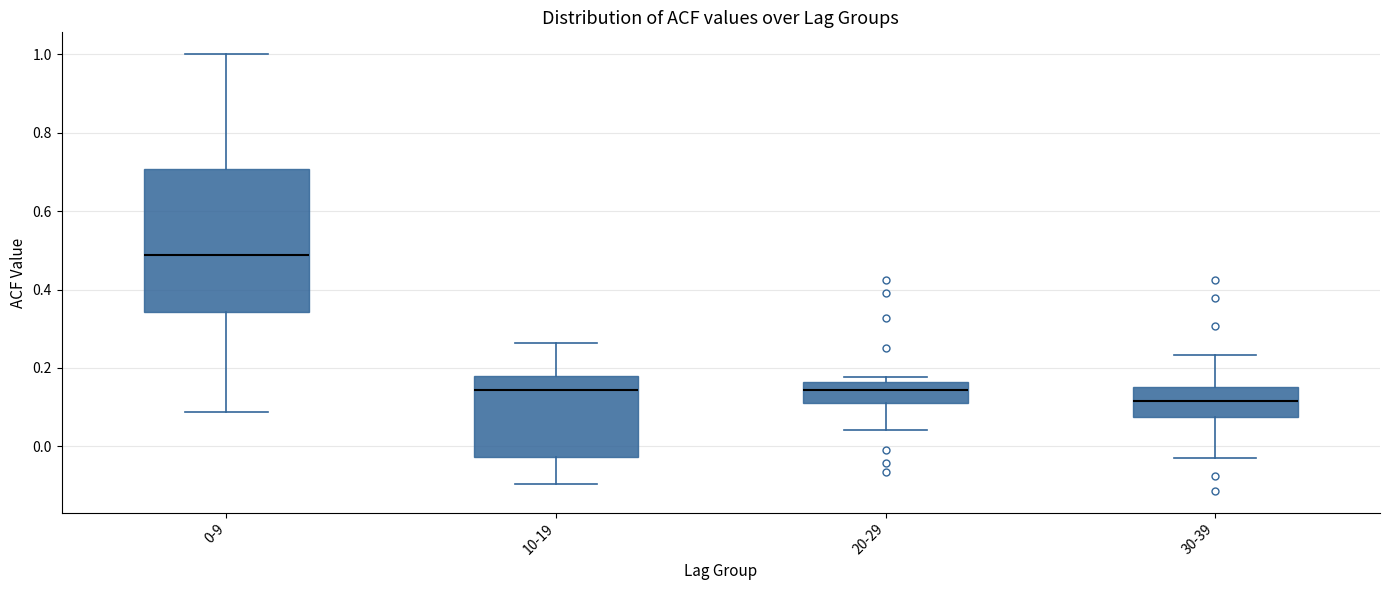

Which box has the lowest median line?

30-39